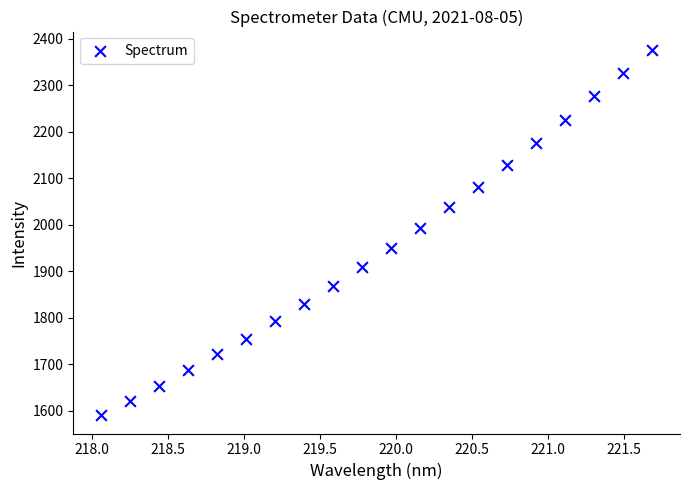

What is the range of Y values (max minus min)?

785.7